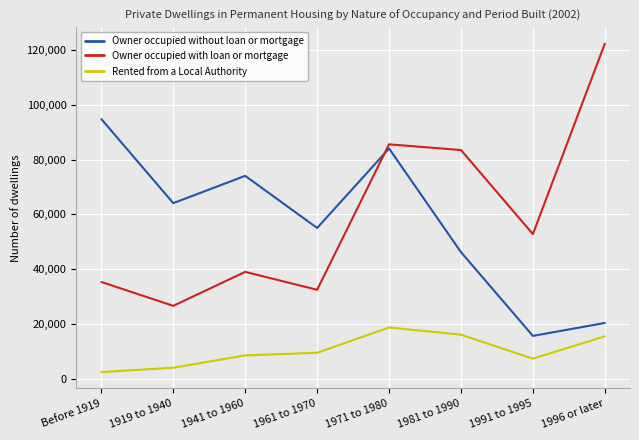

What is the lowest value of the Owner occupied with loan or mortgage series?

26576